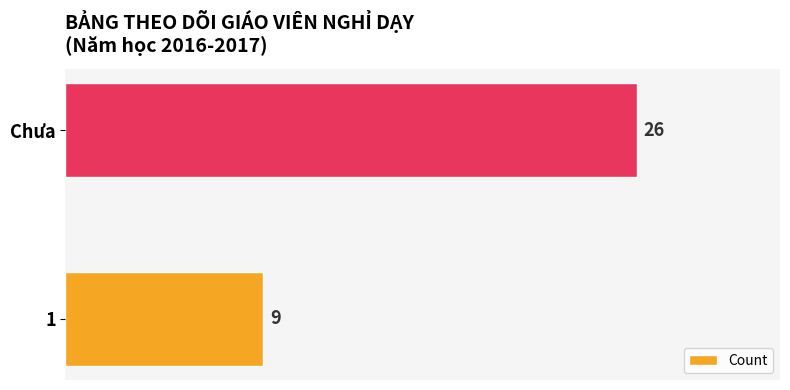

List the labels in order of value, smallest first.

1, Chưa